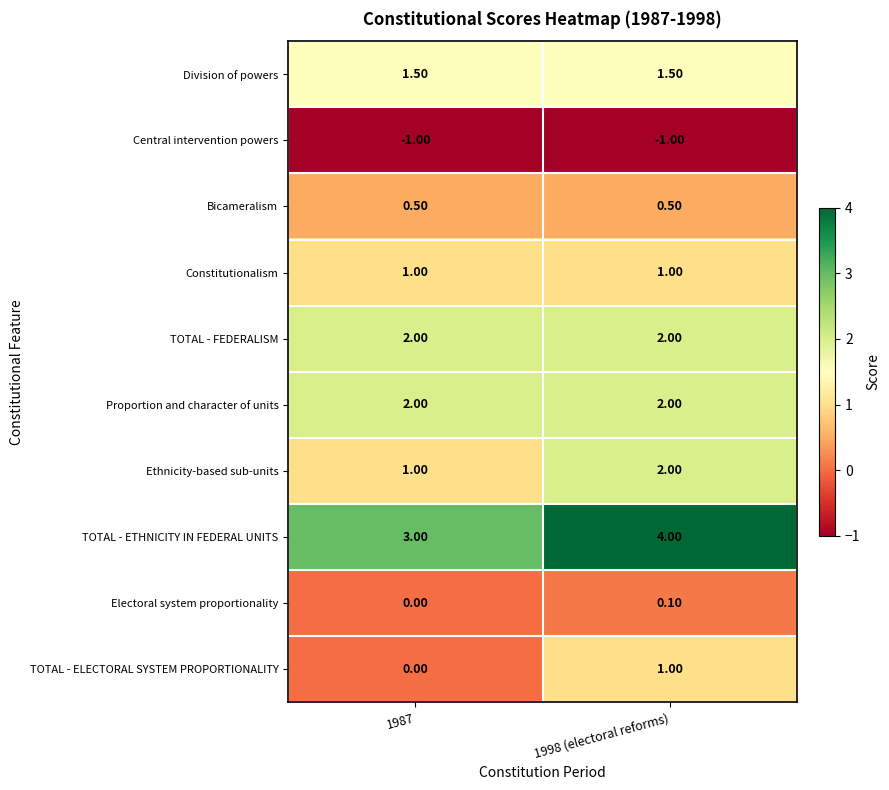

At which category is the sum across all series the highest?

1998 (electoral reforms)